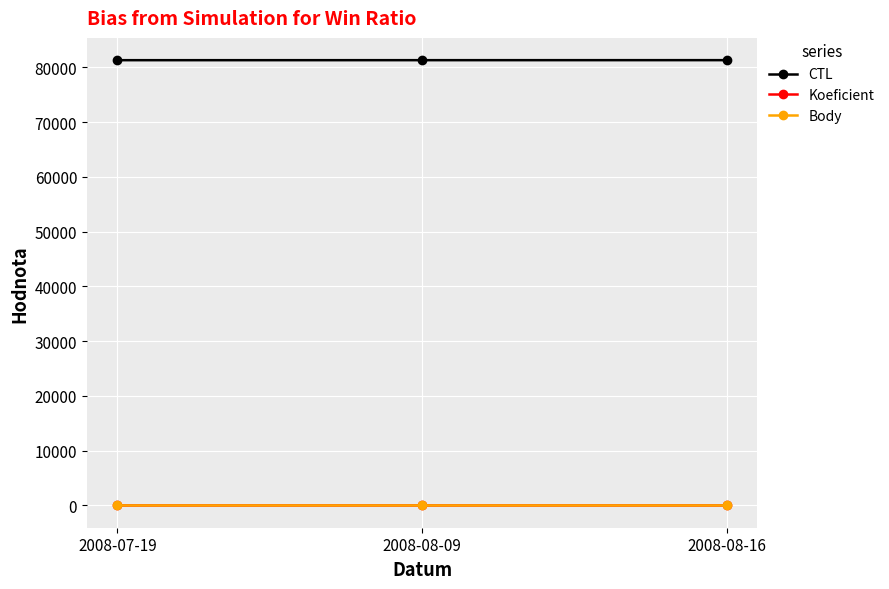

Reading left to right, transcribe all the data shown in this chart.

CTL: 81320	81323	81326
Koeficient: 4	3	4
Body: 4	3	4